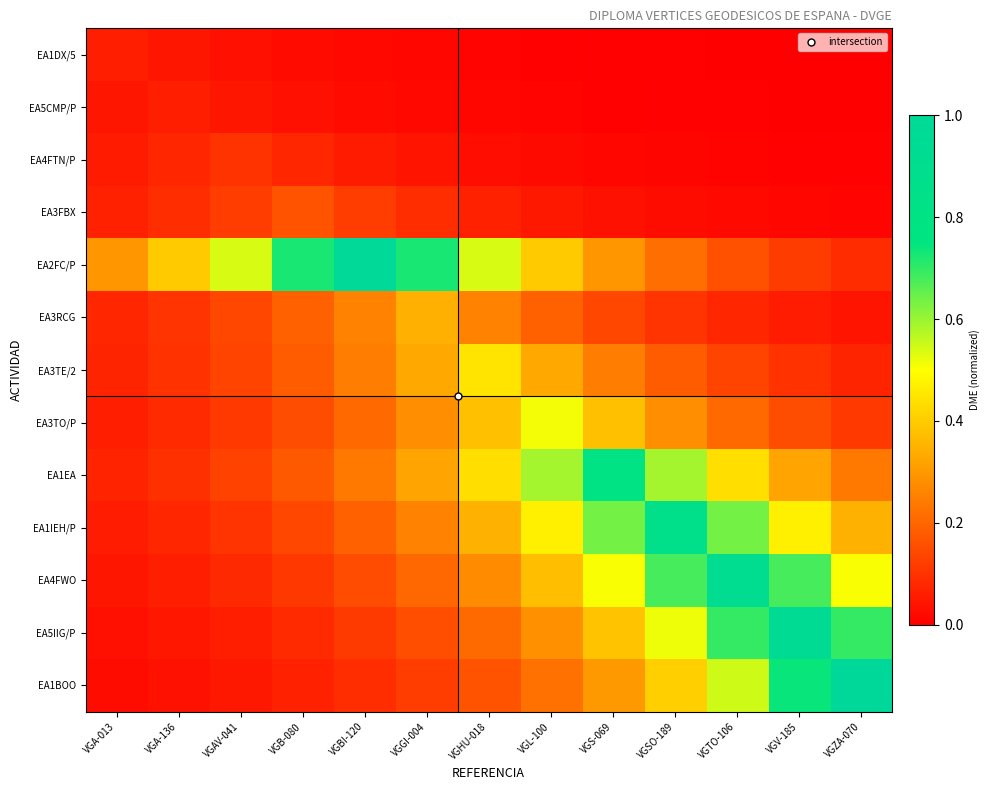

Reading left to right, transcribe all the data shown in this chart.

EA1DX/5: VGA-013=0.1	VGA-136=0.0	VGAV-041=0.0	VGB-080=0.0	VGBI-120=0.0	VGGI-004=0.0	VGHU-018=0.0	VGL-100=0.0	VGS-069=0.0	VGSO-189=0.0	VGTO-106=0.0	VGV-185=0.0	VGZA-070=0.0
EA5CMP/P: VGA-013=0.0	VGA-136=0.1	VGAV-041=0.0	VGB-080=0.0	VGBI-120=0.0	VGGI-004=0.0	VGHU-018=0.0	VGL-100=0.0	VGS-069=0.0	VGSO-189=0.0	VGTO-106=0.0	VGV-185=0.0	VGZA-070=0.0
EA4FTN/P: VGA-013=0.1	VGA-136=0.1	VGAV-041=0.1	VGB-080=0.1	VGBI-120=0.1	VGGI-004=0.0	VGHU-018=0.0	VGL-100=0.0	VGS-069=0.0	VGSO-189=0.0	VGTO-106=0.0	VGV-185=0.0	VGZA-070=0.0
EA3FBX: VGA-013=0.1	VGA-136=0.1	VGAV-041=0.1	VGB-080=0.2	VGBI-120=0.1	VGGI-004=0.1	VGHU-018=0.1	VGL-100=0.0	VGS-069=0.0	VGSO-189=0.0	VGTO-106=0.0	VGV-185=0.0	VGZA-070=0.0
EA2FC/P: VGA-013=0.3	VGA-136=0.4	VGAV-041=0.5	VGB-080=0.7	VGBI-120=1.0	VGGI-004=0.7	VGHU-018=0.5	VGL-100=0.4	VGS-069=0.3	VGSO-189=0.2	VGTO-106=0.2	VGV-185=0.1	VGZA-070=0.1
EA3RCG: VGA-013=0.1	VGA-136=0.1	VGAV-041=0.1	VGB-080=0.2	VGBI-120=0.3	VGGI-004=0.3	VGHU-018=0.3	VGL-100=0.2	VGS-069=0.1	VGSO-189=0.1	VGTO-106=0.1	VGV-185=0.1	VGZA-070=0.0
EA3TE/2: VGA-013=0.1	VGA-136=0.1	VGAV-041=0.1	VGB-080=0.2	VGBI-120=0.2	VGGI-004=0.3	VGHU-018=0.4	VGL-100=0.3	VGS-069=0.2	VGSO-189=0.2	VGTO-106=0.1	VGV-185=0.1	VGZA-070=0.1
EA3TO/P: VGA-013=0.1	VGA-136=0.1	VGAV-041=0.1	VGB-080=0.2	VGBI-120=0.2	VGGI-004=0.3	VGHU-018=0.4	VGL-100=0.5	VGS-069=0.4	VGSO-189=0.3	VGTO-106=0.2	VGV-185=0.2	VGZA-070=0.1
EA1EA: VGA-013=0.1	VGA-136=0.1	VGAV-041=0.1	VGB-080=0.2	VGBI-120=0.2	VGGI-004=0.3	VGHU-018=0.4	VGL-100=0.6	VGS-069=0.8	VGSO-189=0.6	VGTO-106=0.4	VGV-185=0.3	VGZA-070=0.2
EA1IEH/P: VGA-013=0.1	VGA-136=0.1	VGAV-041=0.1	VGB-080=0.1	VGBI-120=0.2	VGGI-004=0.3	VGHU-018=0.3	VGL-100=0.5	VGS-069=0.6	VGSO-189=0.9	VGTO-106=0.6	VGV-185=0.5	VGZA-070=0.3
EA4FWO: VGA-013=0.0	VGA-136=0.1	VGAV-041=0.1	VGB-080=0.1	VGBI-120=0.2	VGGI-004=0.2	VGHU-018=0.3	VGL-100=0.4	VGS-069=0.5	VGSO-189=0.7	VGTO-106=0.9	VGV-185=0.7	VGZA-070=0.5
EA5IIG/P: VGA-013=0.0	VGA-136=0.0	VGAV-041=0.1	VGB-080=0.1	VGBI-120=0.1	VGGI-004=0.2	VGHU-018=0.2	VGL-100=0.3	VGS-069=0.4	VGSO-189=0.5	VGTO-106=0.7	VGV-185=0.9	VGZA-070=0.7
EA1BOO: VGA-013=0.0	VGA-136=0.0	VGAV-041=0.0	VGB-080=0.1	VGBI-120=0.1	VGGI-004=0.1	VGHU-018=0.2	VGL-100=0.2	VGS-069=0.3	VGSO-189=0.4	VGTO-106=0.5	VGV-185=0.7	VGZA-070=1.0